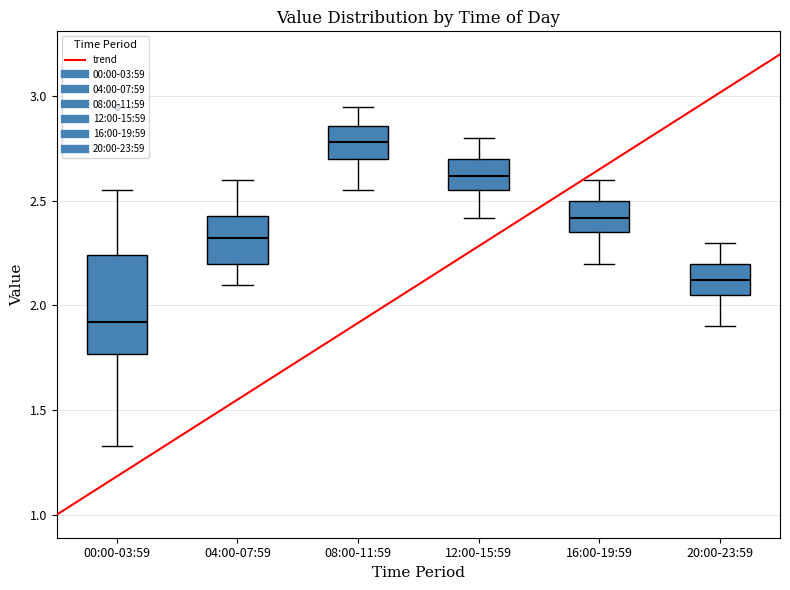

Where is the lower edge of the box for 12:00-15:59 on the y-axis? The values are not printed on the chart, so give them approximately, as read against the axis.

2.55